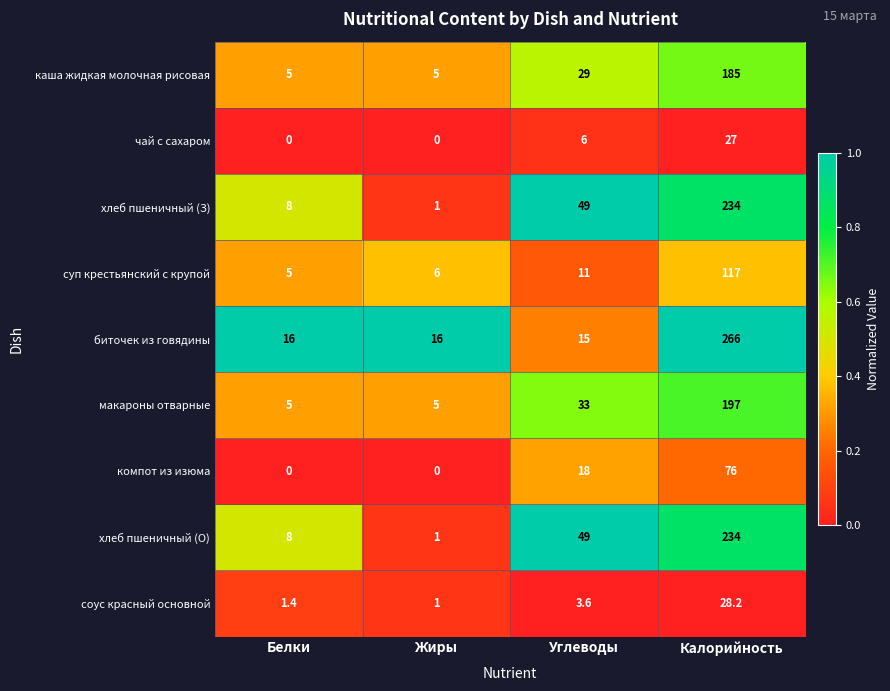

The хлеб пшеничный (О) series shows 234.0 at Калорийность. True or false?

True